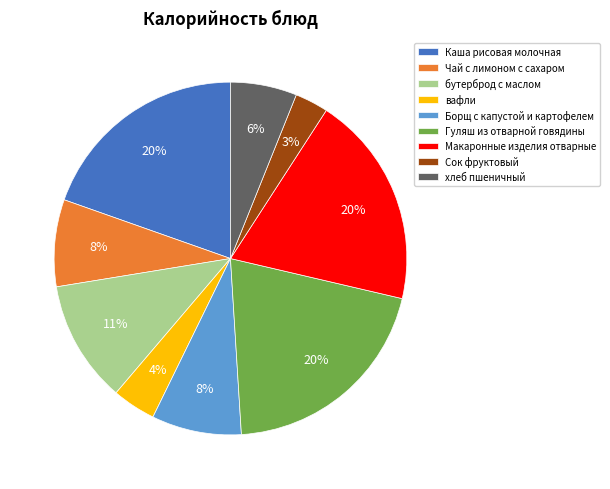

Count the number of slices in the pie.

9